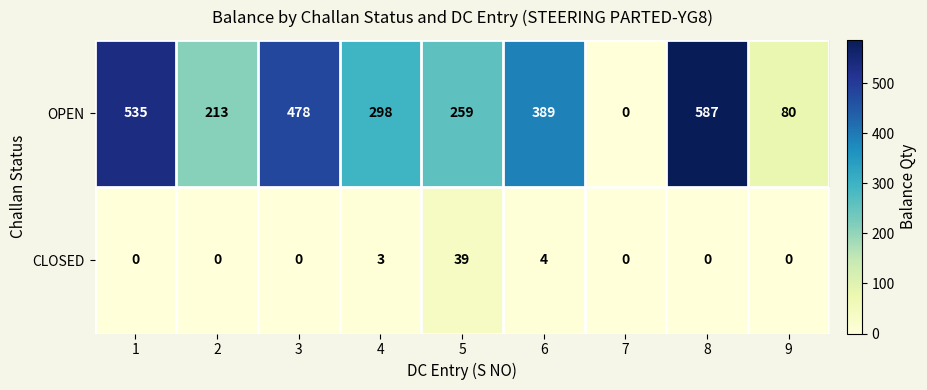

Which series has the largest total across all categories?

OPEN